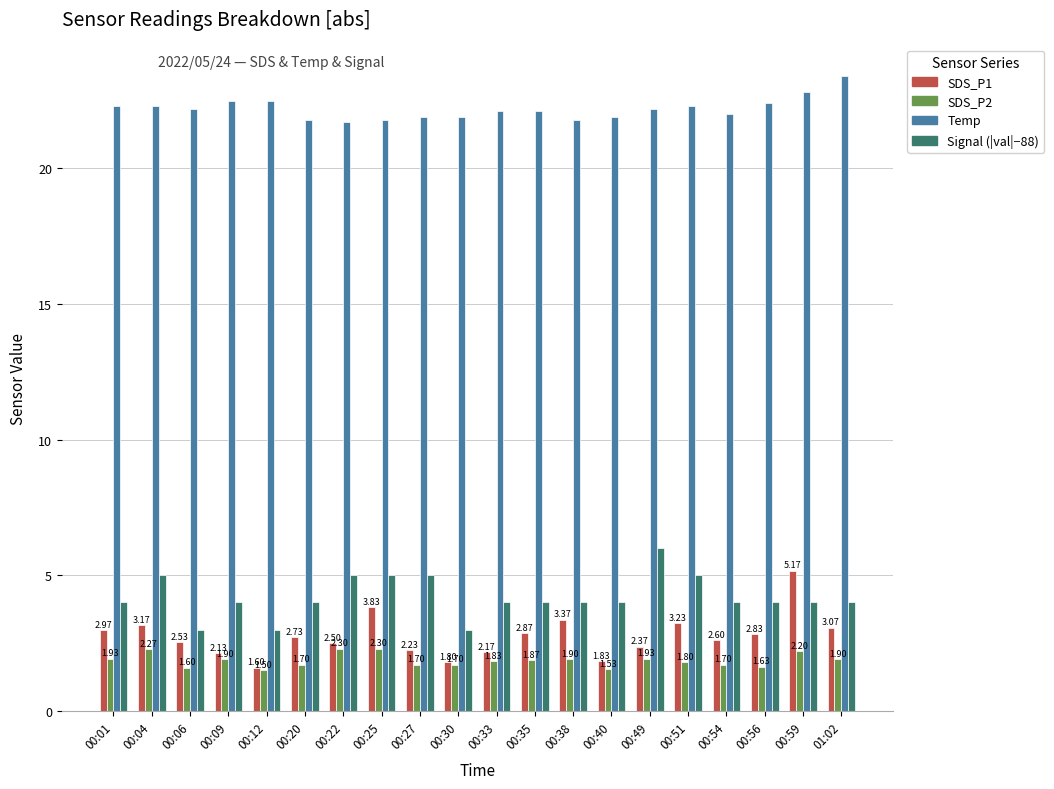

Which series has the largest total across all categories?

Temp